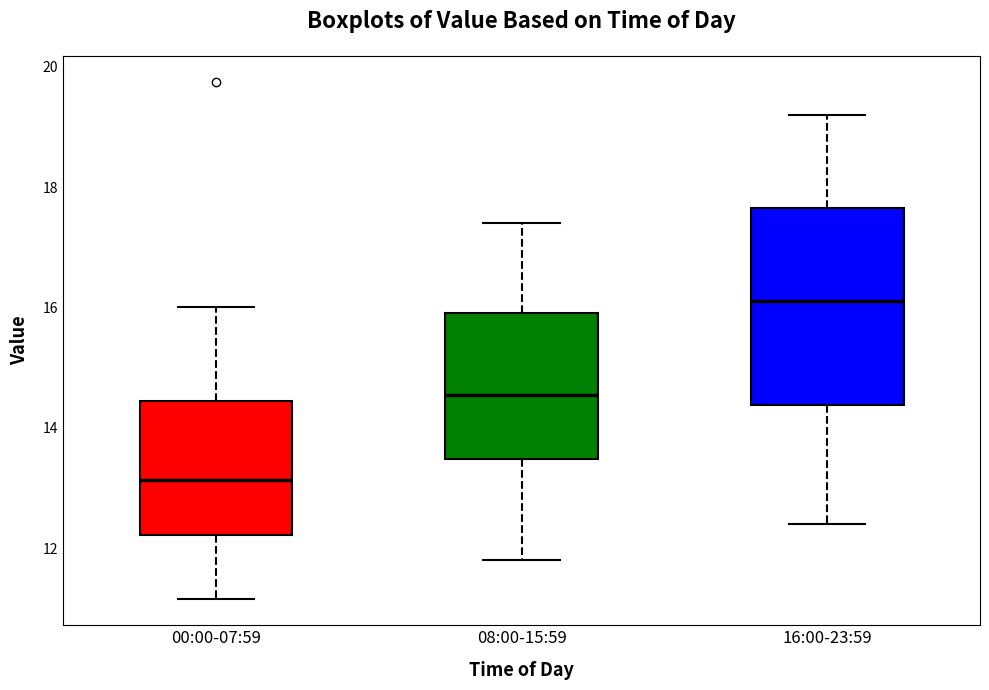

Reading left to right, read every box against the y-axis: the position of its median line, the range the box covers, and the ends of its whiskers. The values are not printed on the chart, so give them approximately, as read against the axis.

00:00-07:59: median 13.2, box 12.2 to 14.4, whiskers 11.2 to 16.0
08:00-15:59: median 14.6, box 13.4 to 16.0, whiskers 11.8 to 17.4
16:00-23:59: median 16.2, box 14.4 to 17.6, whiskers 12.4 to 19.2